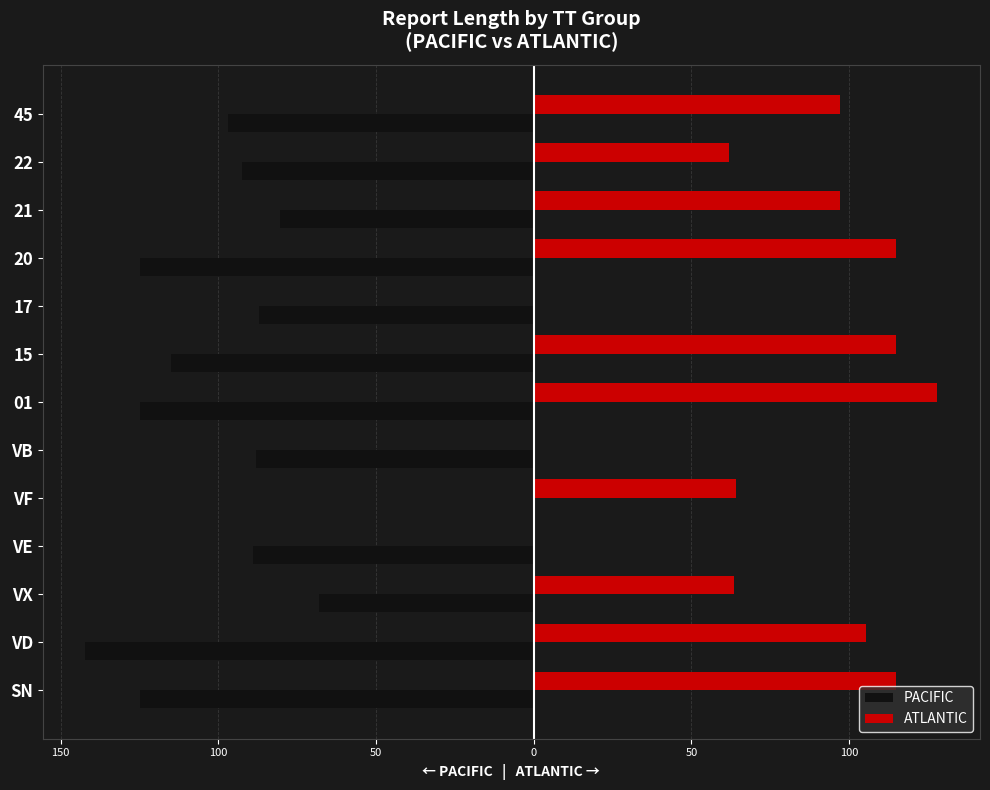

What are all the series names shown in the legend?

PACIFIC, ATLANTIC